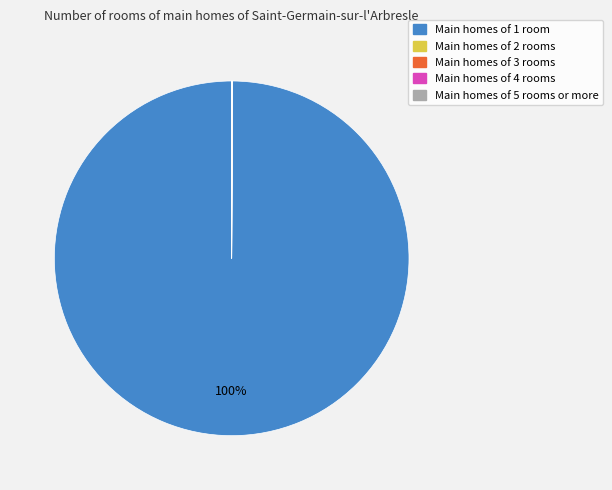

To the nearest percent, what is the difference between the largest and smallest slice percentages?

100%